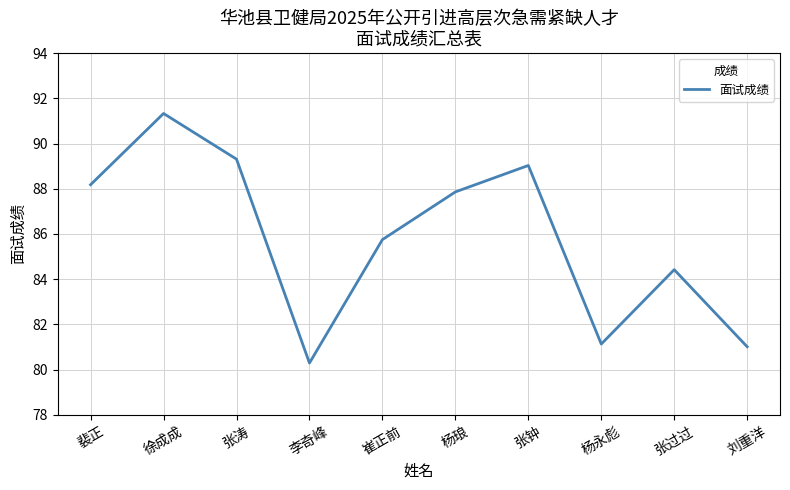

What position from the right is 徐成成?

9